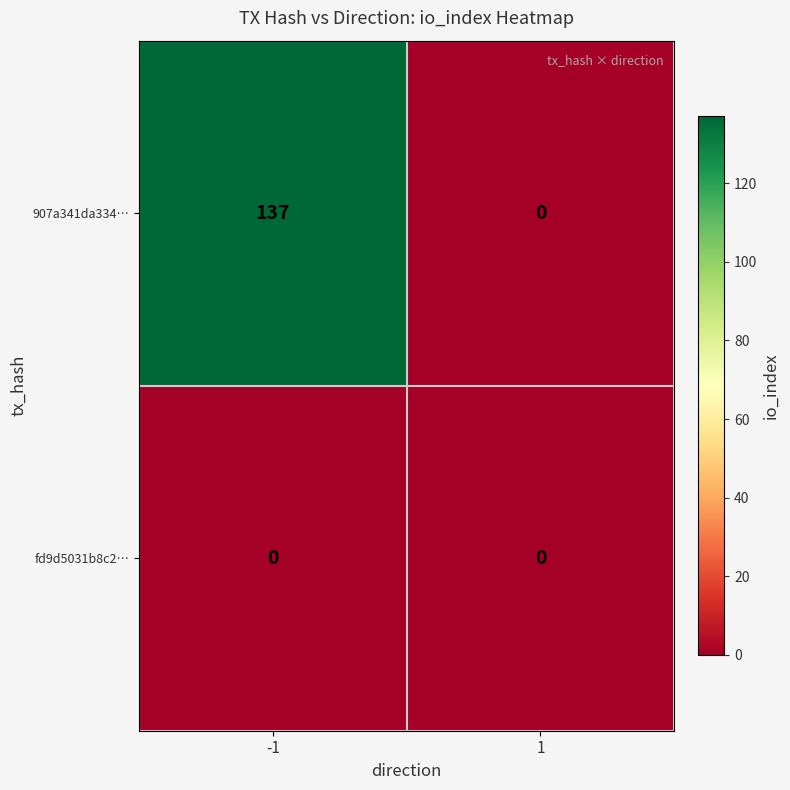

Reading left to right, what are all the values shown in this chart?

907a341da334…: 137	0
fd9d5031b8c2…: 0	0